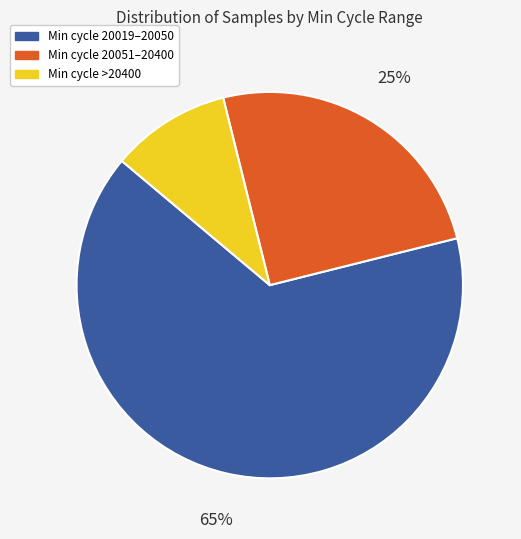

To the nearest percent, what is the average slice percentage?

33%